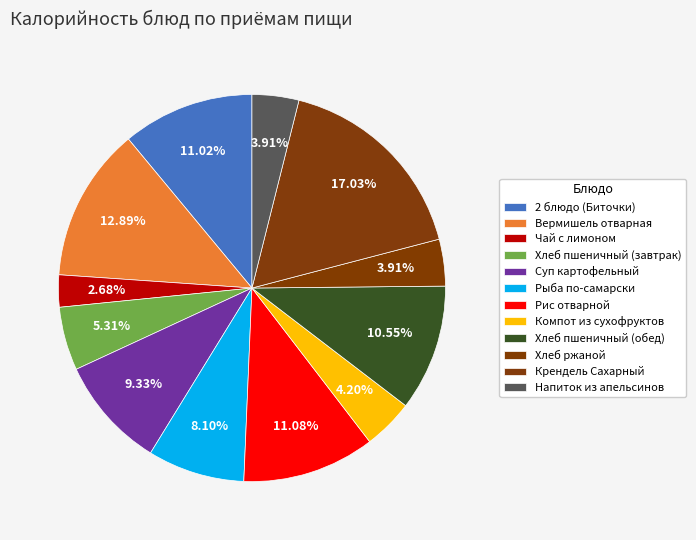

To the nearest percent, what portion does Хлеб пшеничный (завтрак) represent?

5%